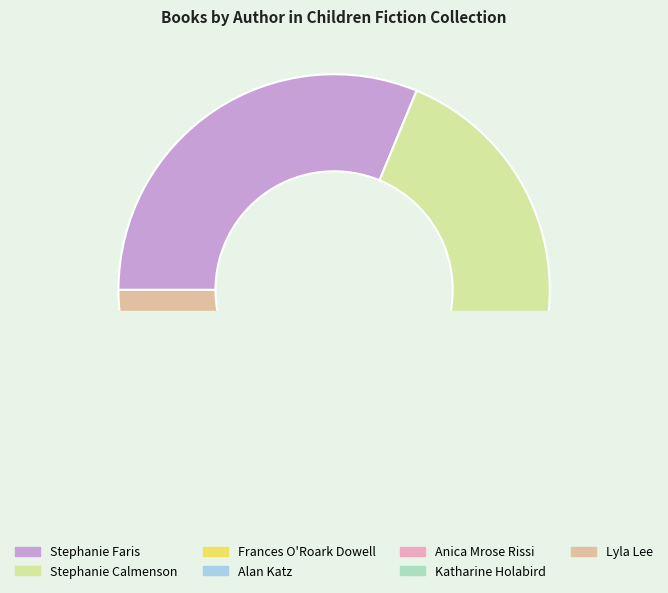

Rank the categories by value from lowest to highest.

Anica Mrose Rissi, Katharine Holabird, Lyla Lee, Frances O'Roark Dowell, Alan Katz, Stephanie Calmenson, Stephanie Faris